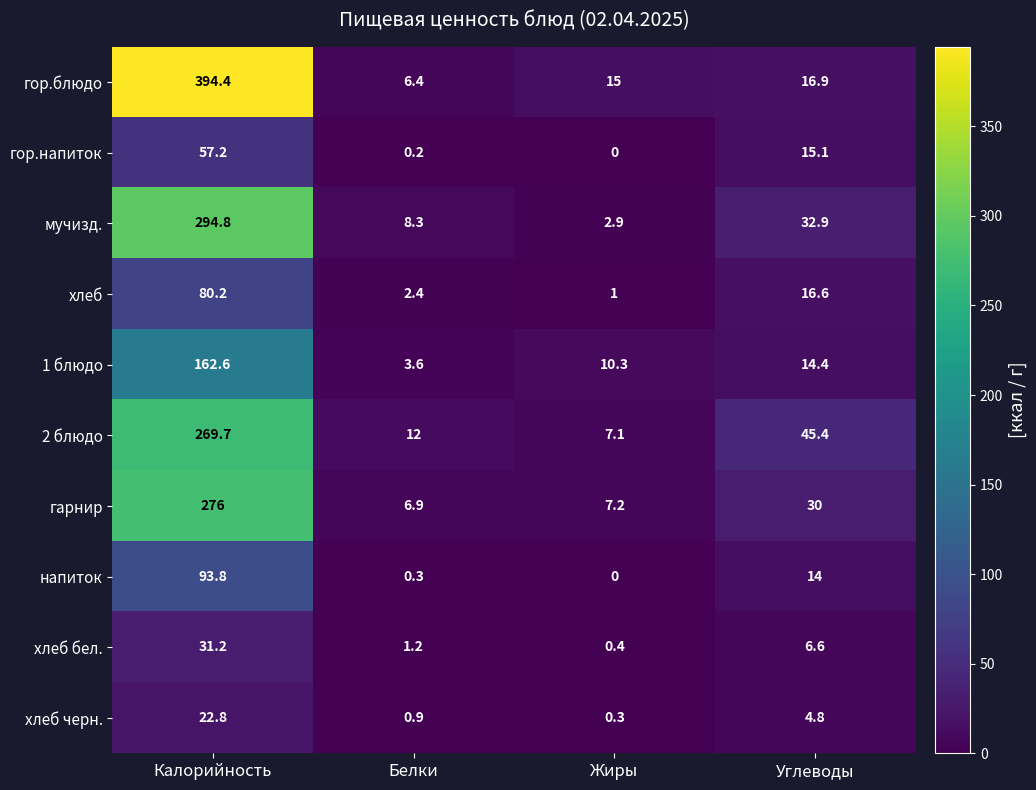

What is the total value across all series at Жиры?

44.2